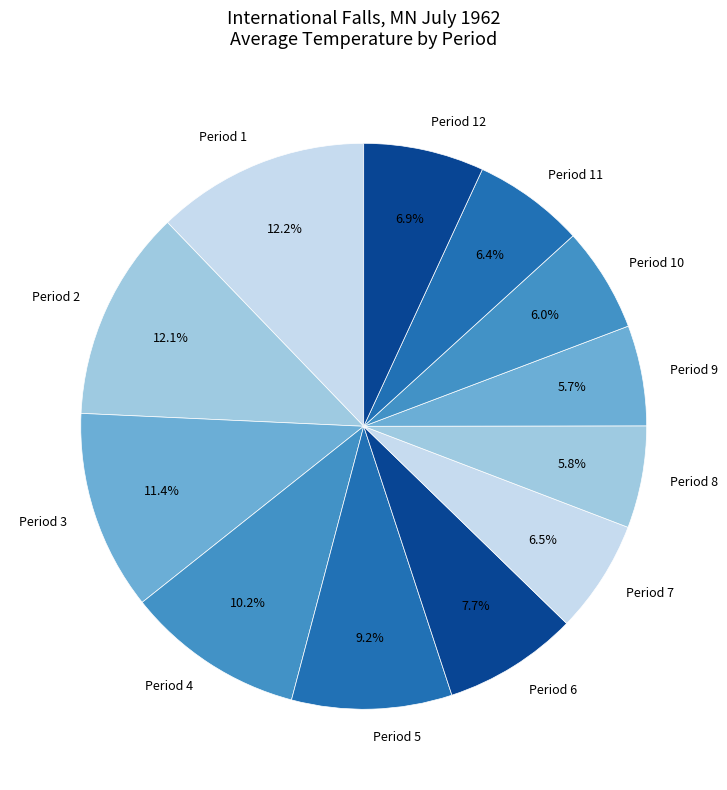

What is the ratio of the value at Period 11 to the value at Period 8?

1.1